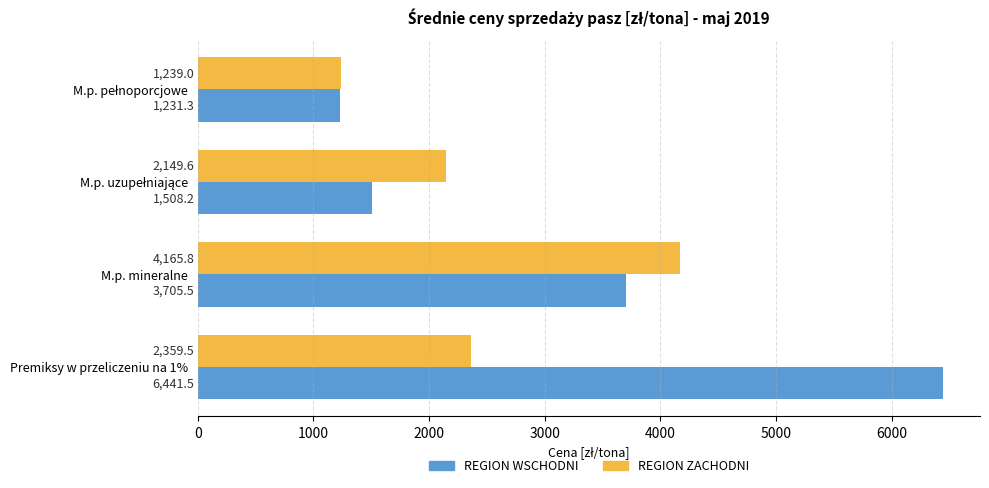

Is it true that REGION WSCHODNI equals 3314.2 at Premiksy w przeliczeniu na 1%?

False